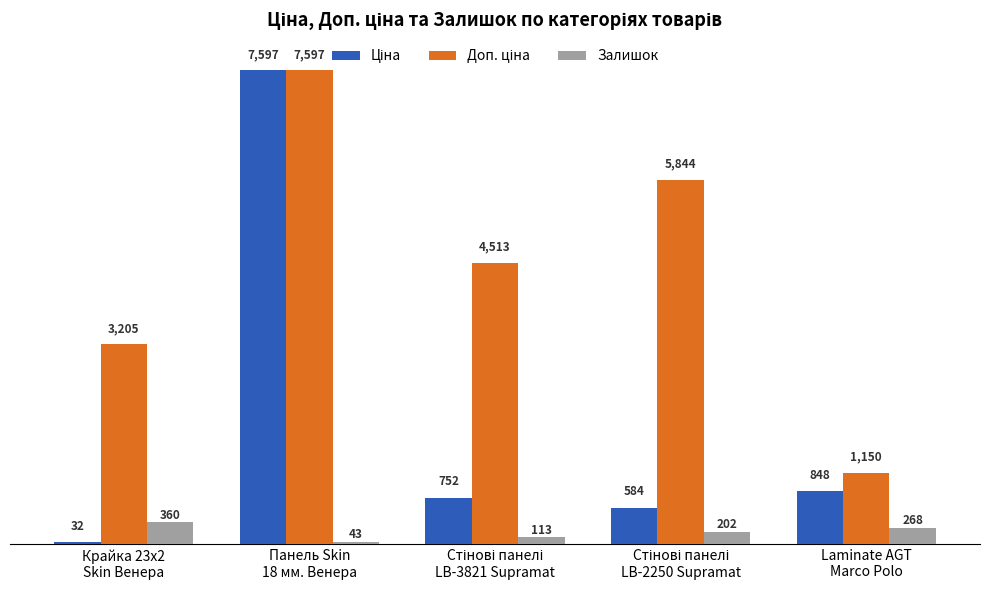

At how many categories does at least one series exceed 3961?

3